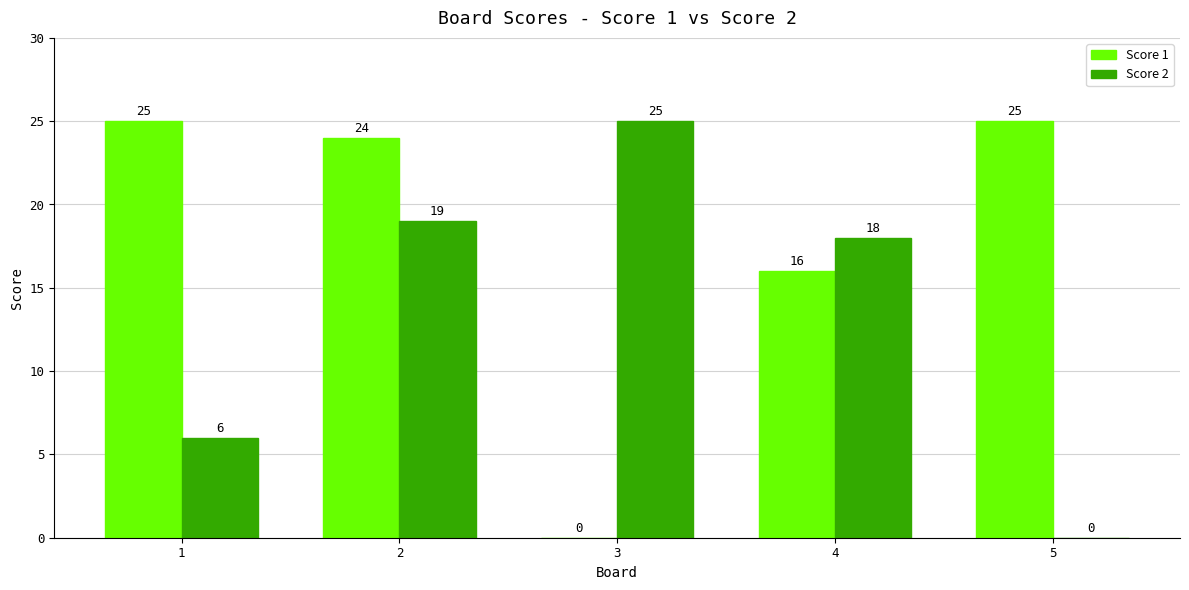

What is the sum of all Score 2 values?

68